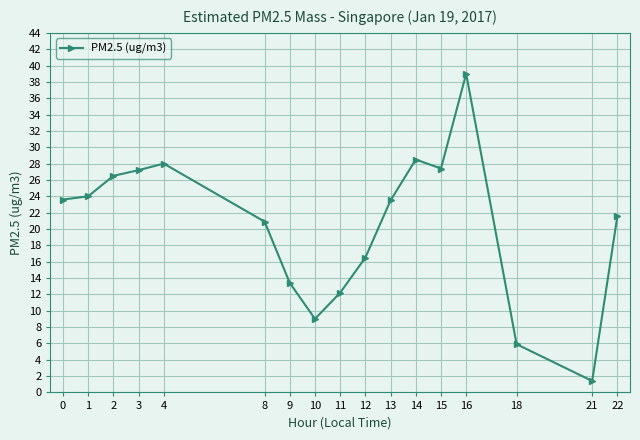

What is the smallest value displayed?

1.4